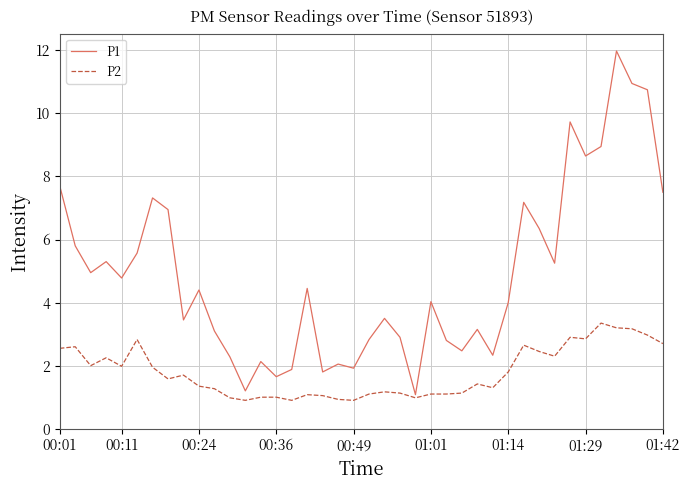

Which series has the largest total across all categories?

P1